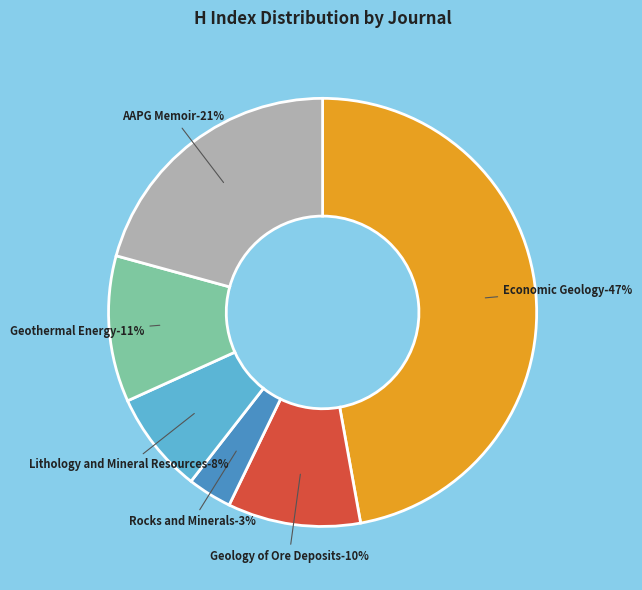

What is the total percentage of Lithology and Mineral Resources and Rocks and Minerals?

11.0%